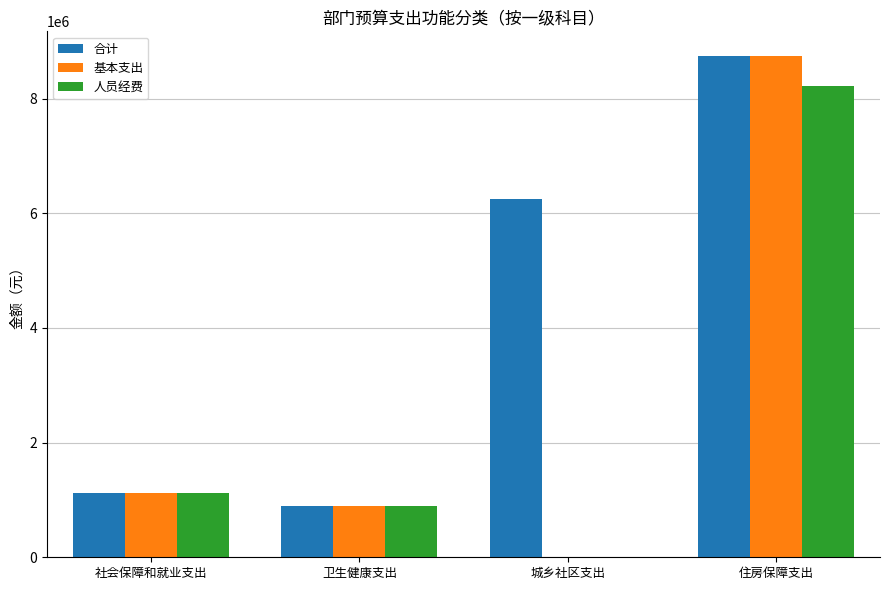

Which label corresponds to the largest value in the chart?

住房保障支出